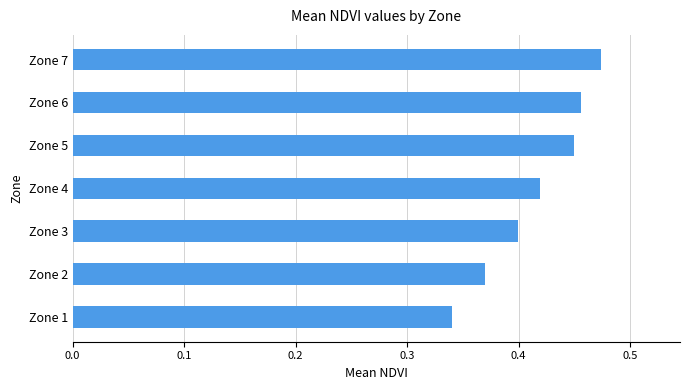

Rank the categories by value from highest to lowest.

Zone 7, Zone 6, Zone 5, Zone 4, Zone 3, Zone 2, Zone 1